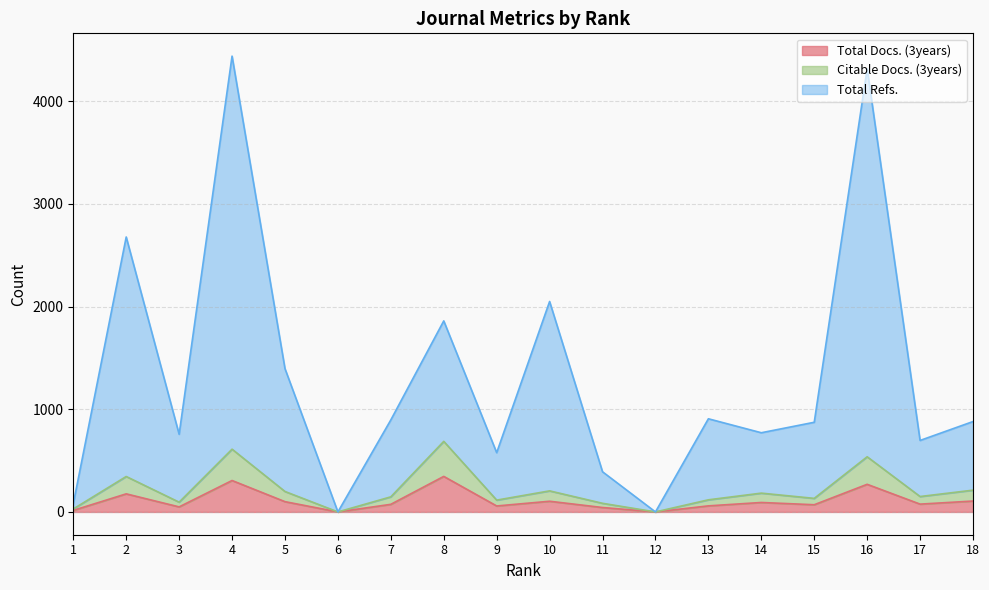

How many distinct data groups are displayed?

3